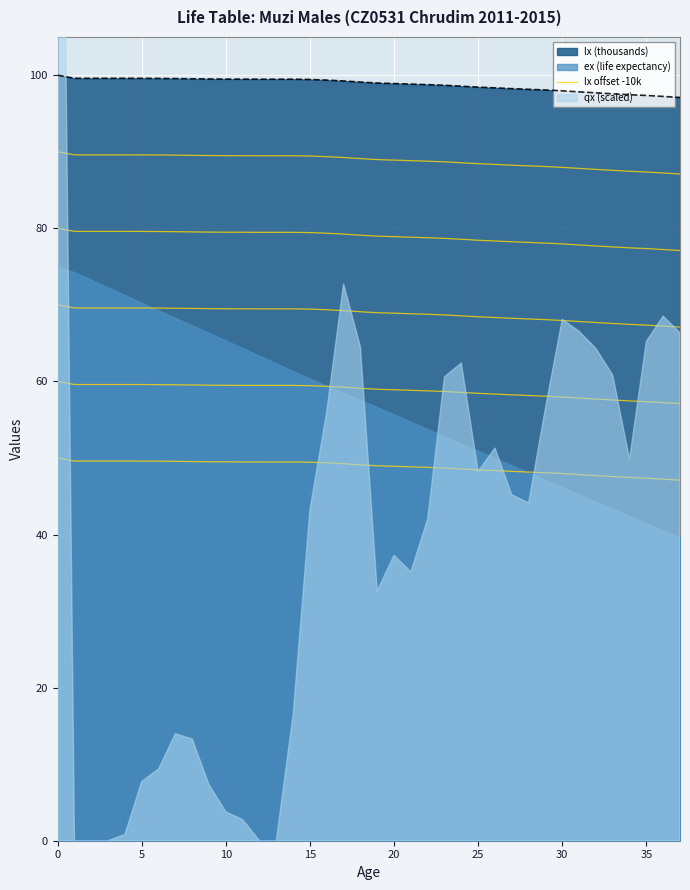

Is it true that the value at 23 is 88.7?

True